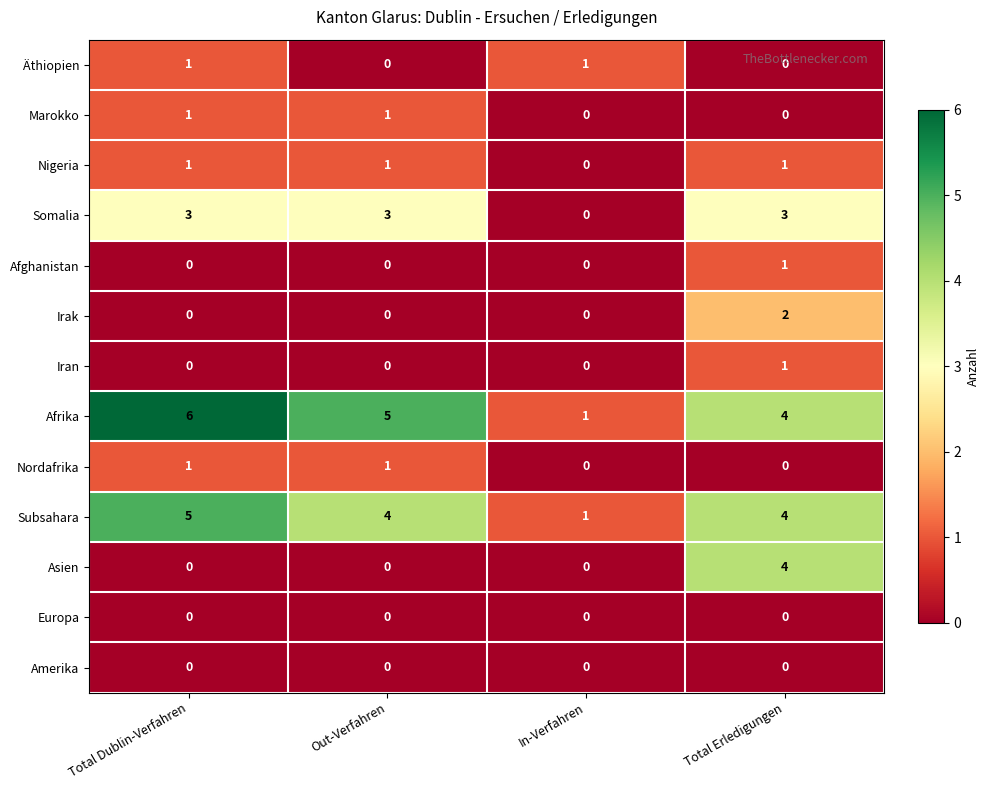

Which series has the largest total across all categories?

Afrika